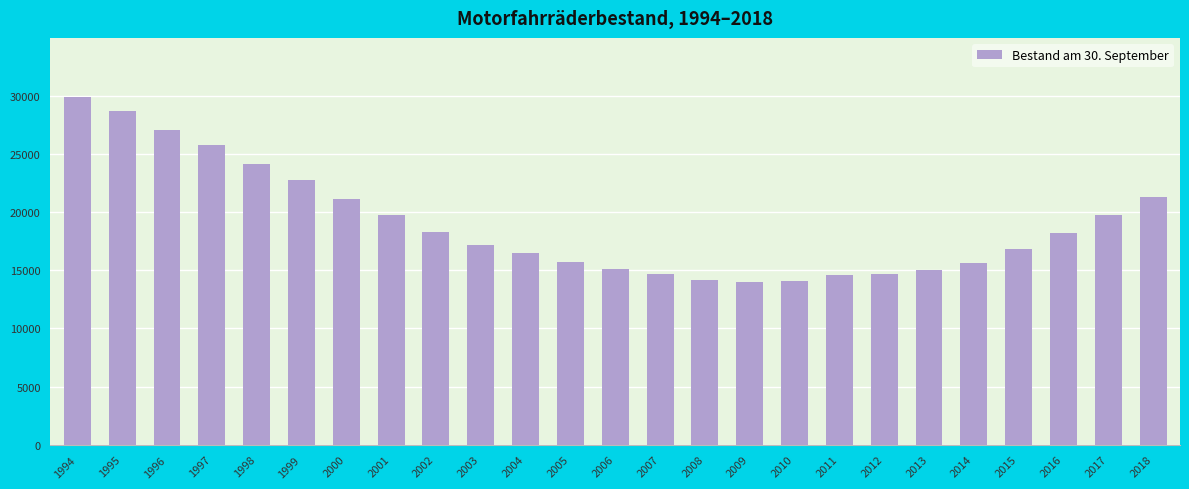

What is the value of the 5th bar from the left?

24140